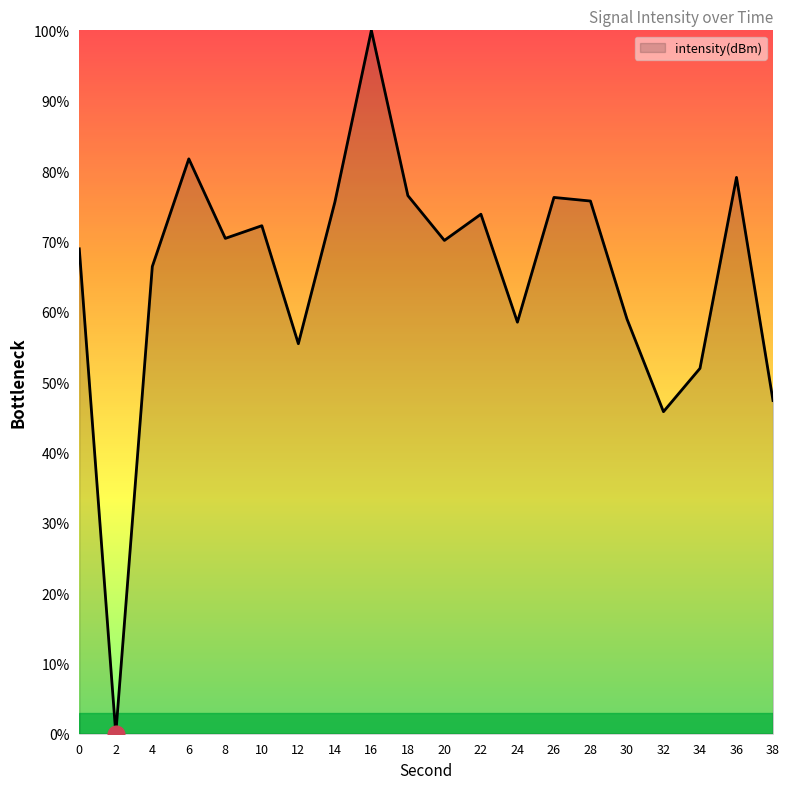

Which label corresponds to the largest value in the chart?

16